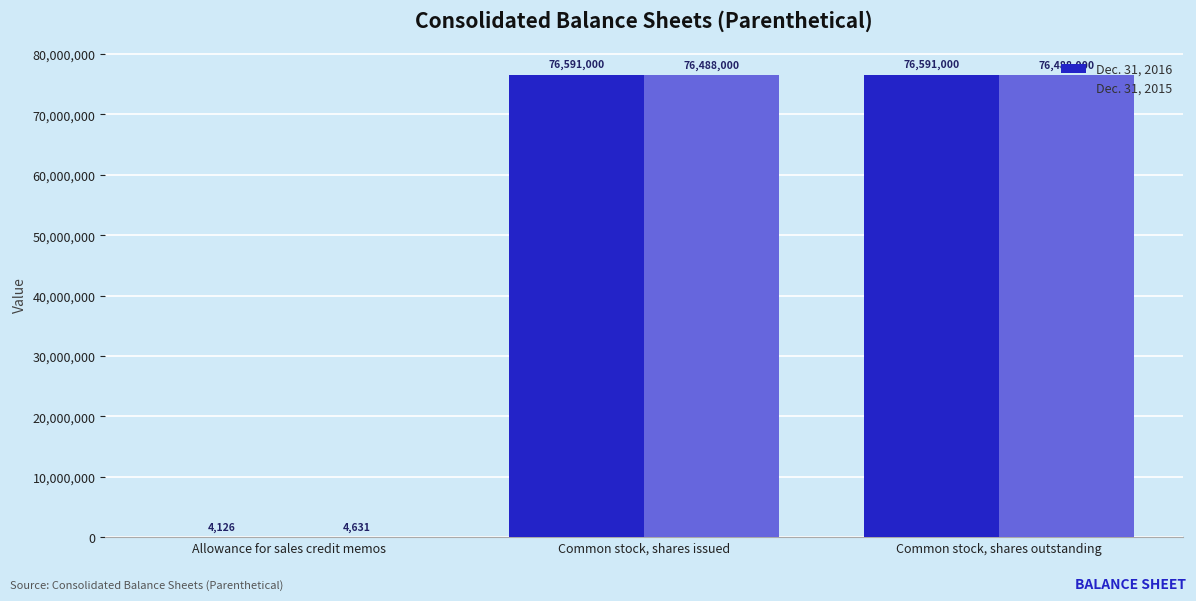

Which series changed the most between Allowance for sales credit memos and Common stock, shares issued?

Dec. 31, 2016